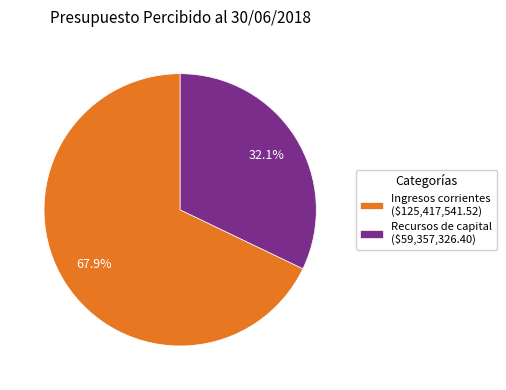

Is there any slice that represents more than half of the pie?

Yes